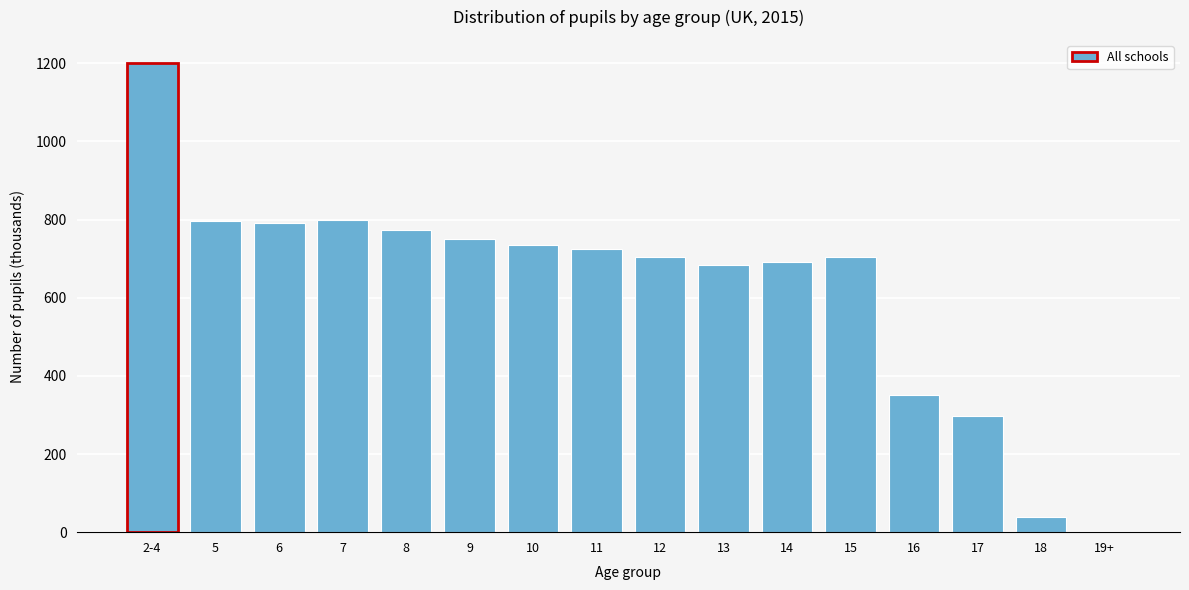

What is the change in value from 11 to 14?

-31.0